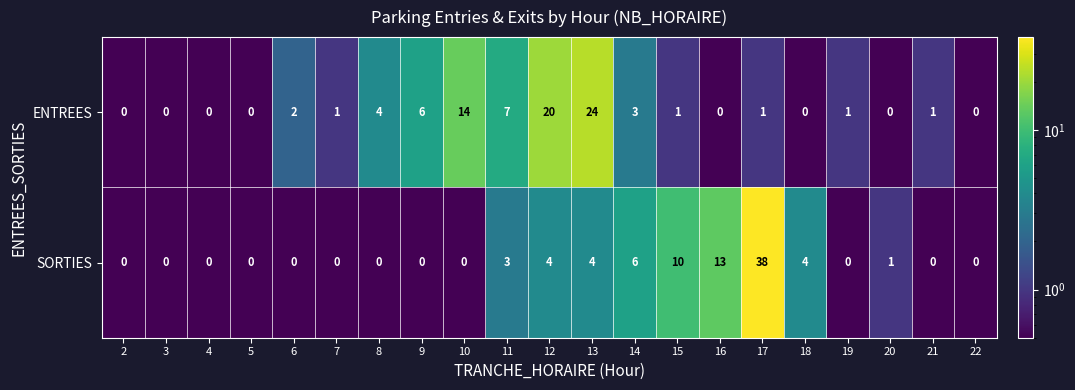

What is the greatest value displayed?

38